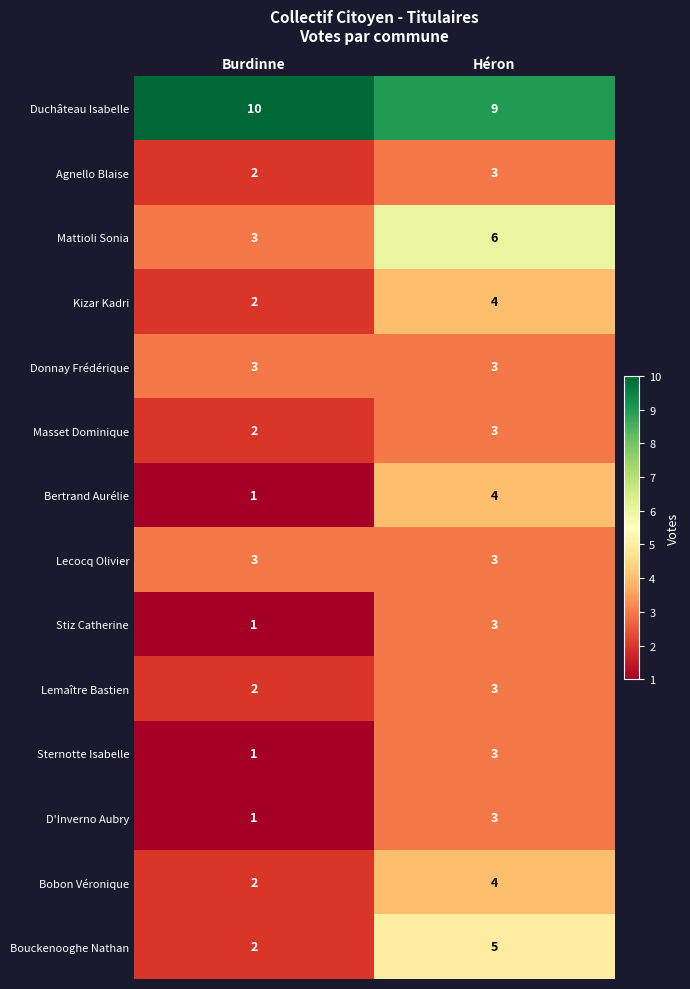

What is the maximum value for Bobon Véronique?

4